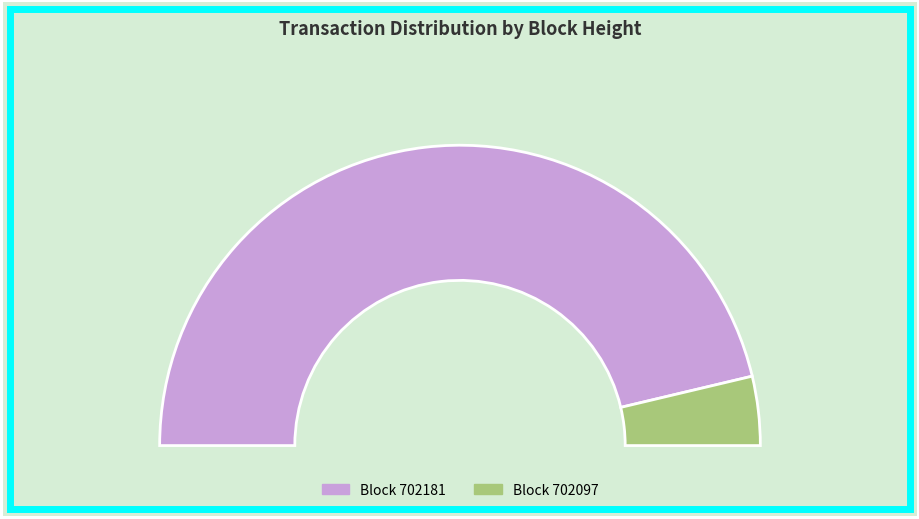

Rank the categories by value from highest to lowest.

702181, 702097